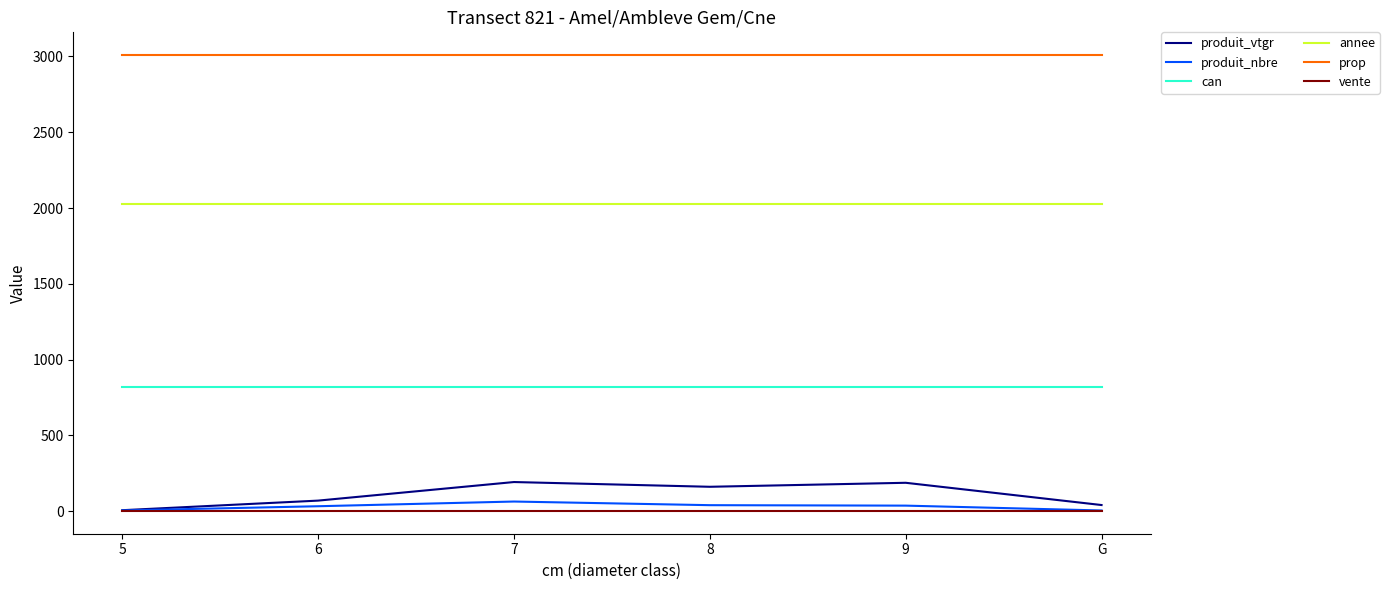

Does the chart display data point markers on the line(s)?

No